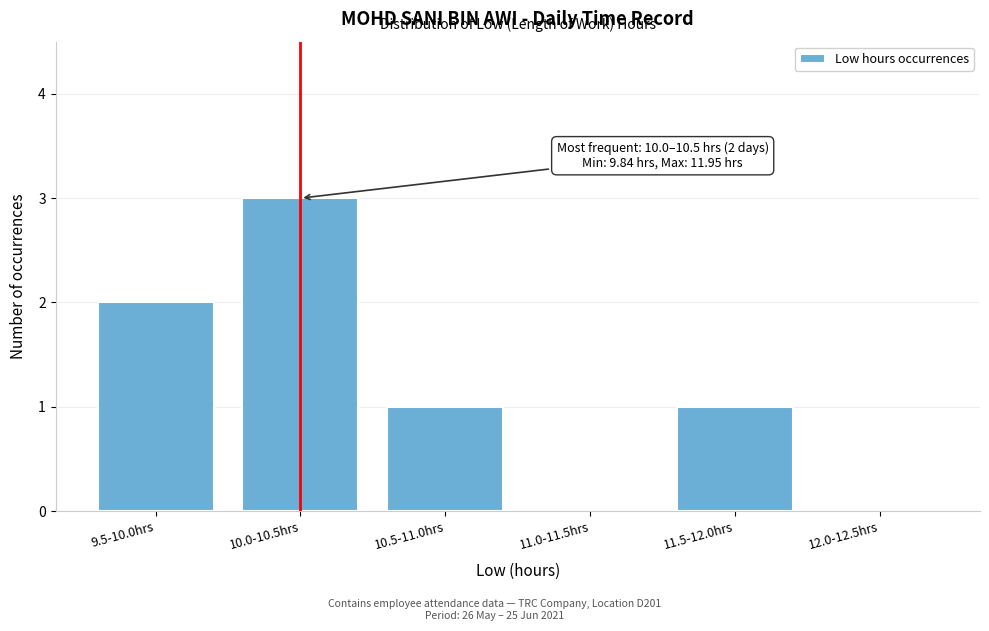

Reading left to right, what are all the values shown in this chart?

9.5-10.0hrs=2	10.0-10.5hrs=3	10.5-11.0hrs=1	11.0-11.5hrs=0	11.5-12.0hrs=1	12.0-12.5hrs=0